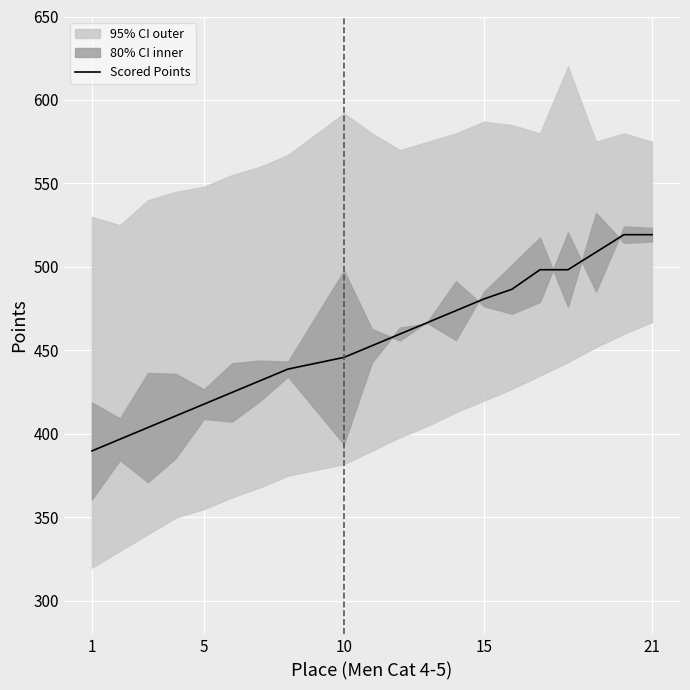

Is this an area chart (filled region under the line)?

No